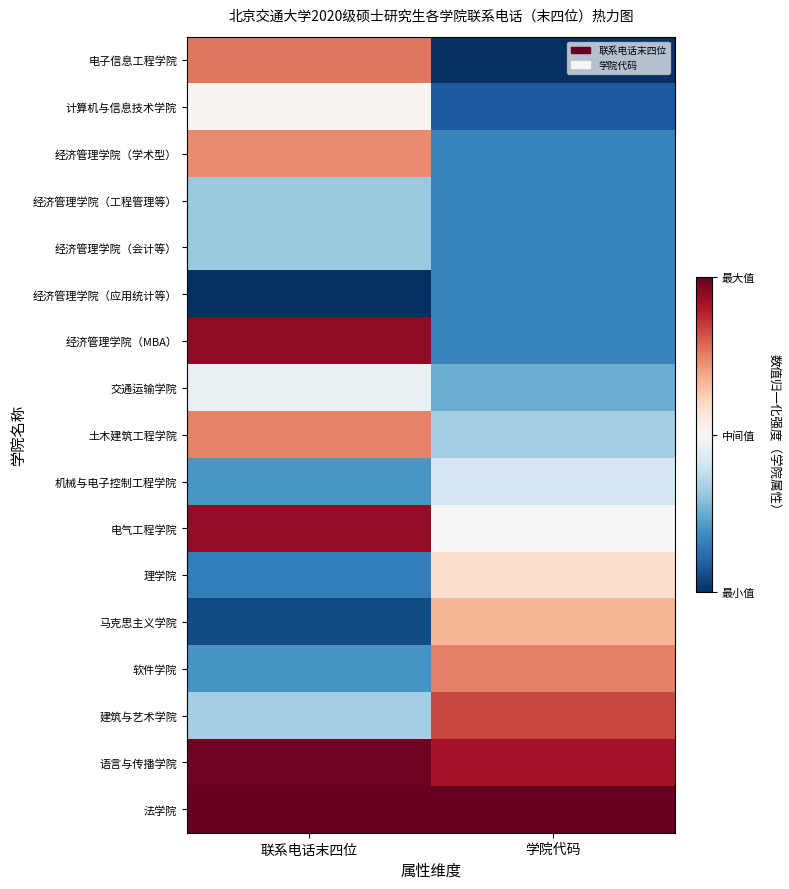

Which label corresponds to the largest value in the chart?

联系电话末四位